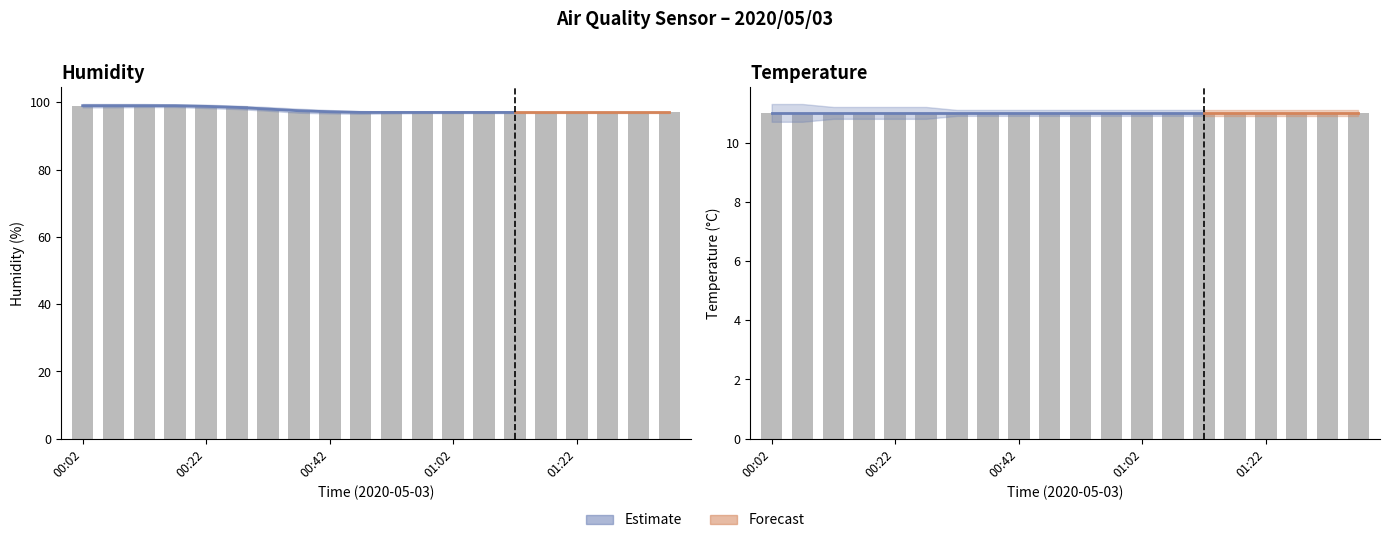

How many values are between 97 and 99?

20